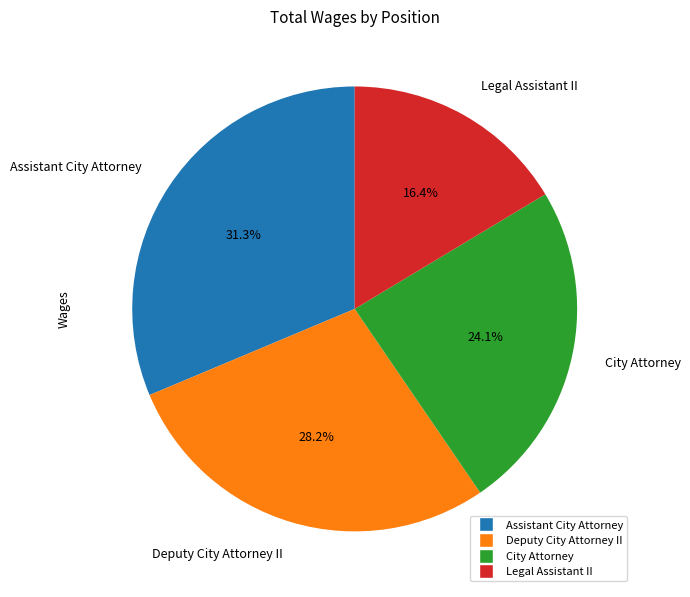

What percentage is NOT represented by City Attorney?

75.9%